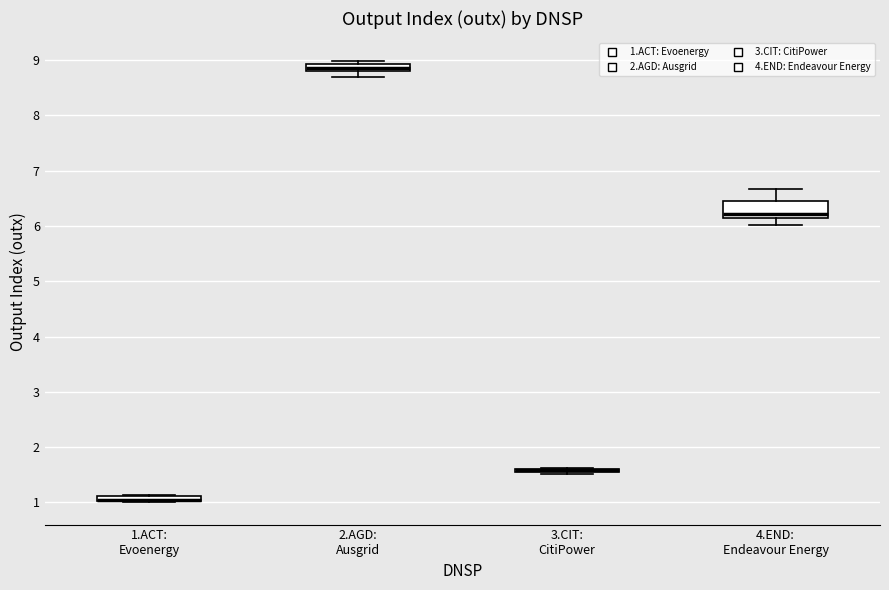

Comparing the boxes themselves (not the whiskers), which one is the tallest?

4.END: Endeavour Energy